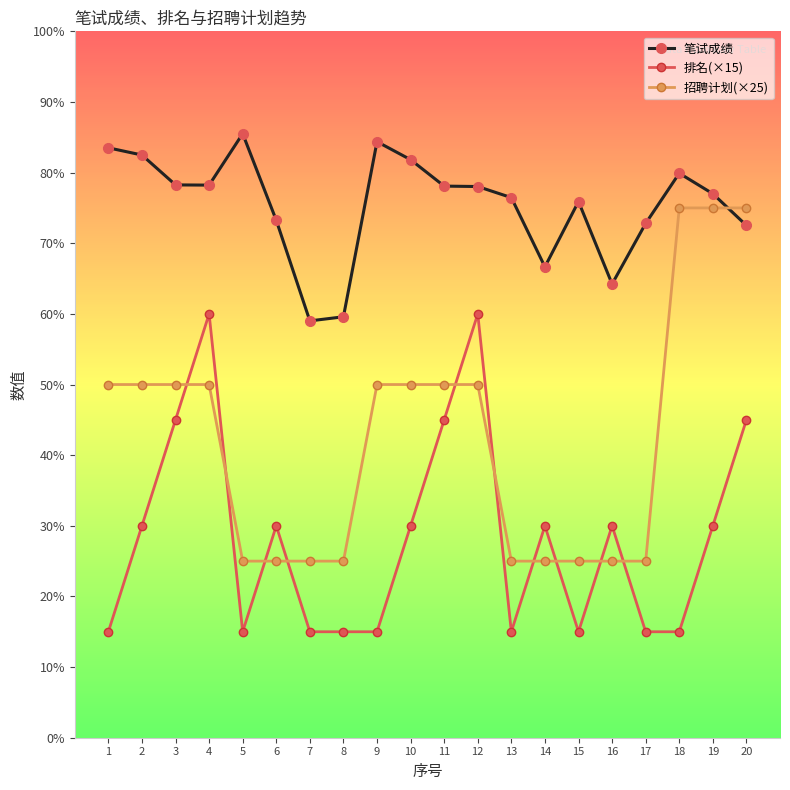

How many intersections are there between 排名(×15) and 招聘计划(×25)?

10